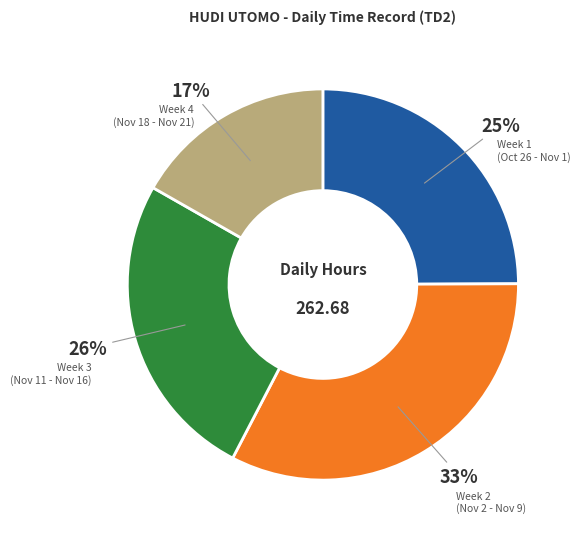

Does any single category account for the majority?

No